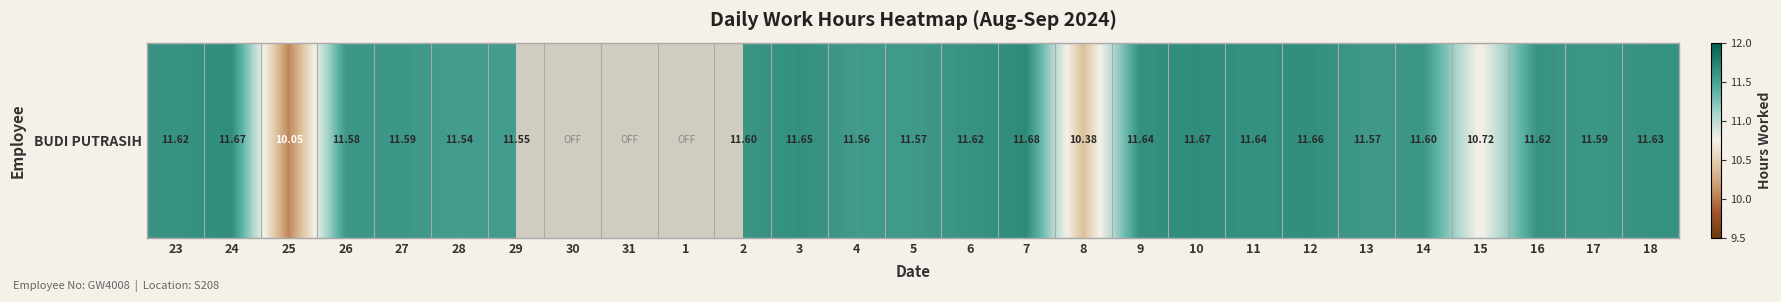

Which has a higher value, 4 or 1?

4